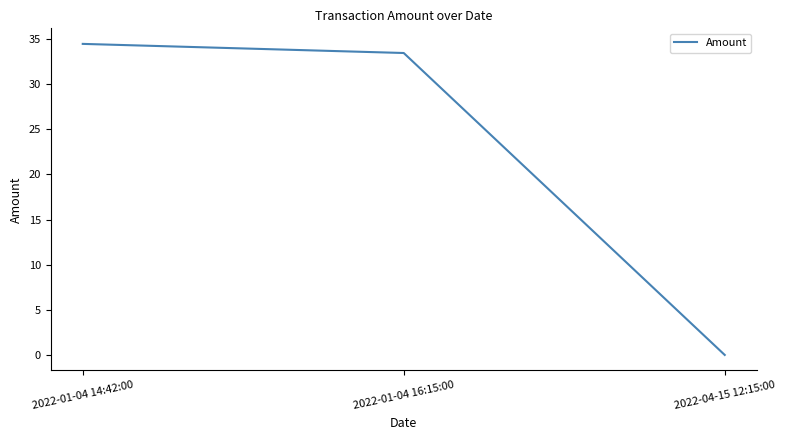

Between 2022-01-04 14:42:00 and 2022-01-04 16:15:00, which is larger?

2022-01-04 14:42:00